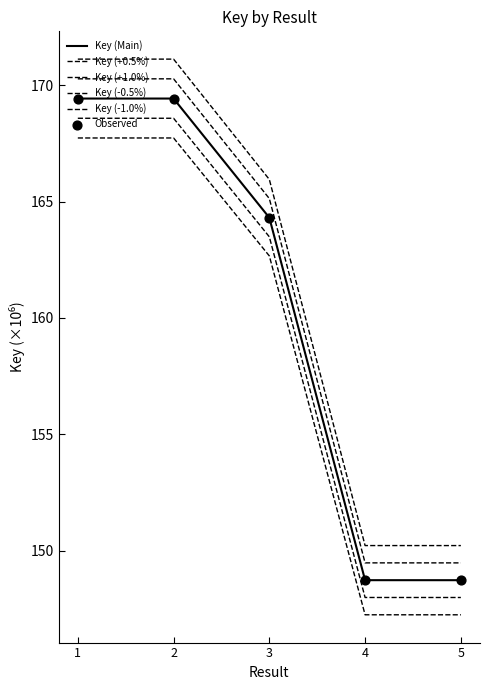

At which category is the sum across all series the highest?

2